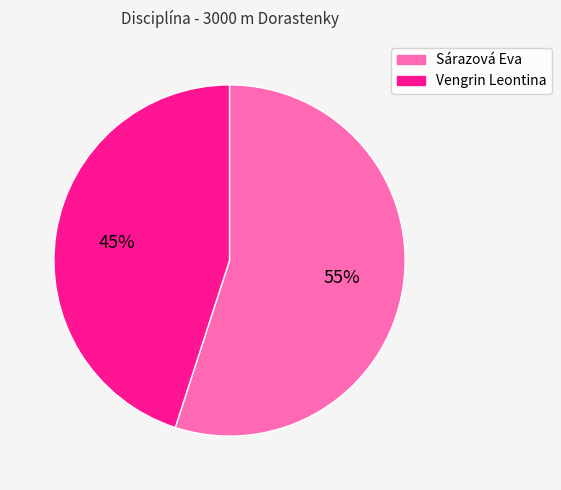

The Sárazová Eva slice represents 49% of the pie. True or false?

False